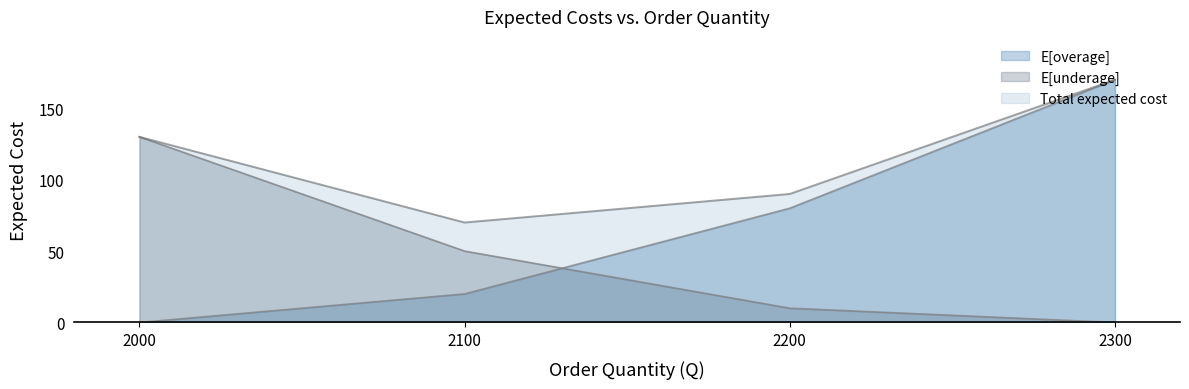

At which label does E[underage] reach its peak?

2000